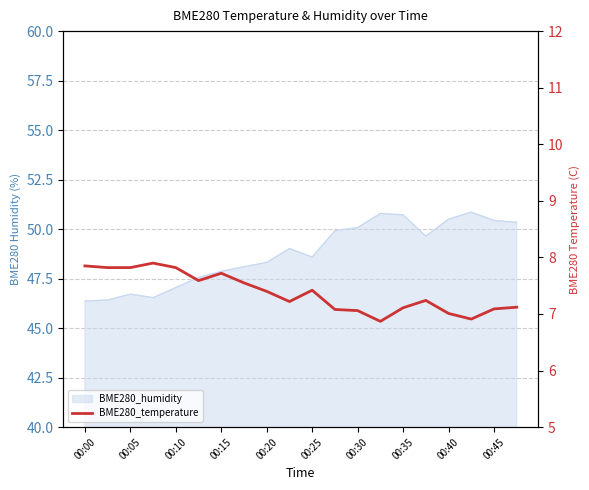

Where does the data first go above 7?

00:00